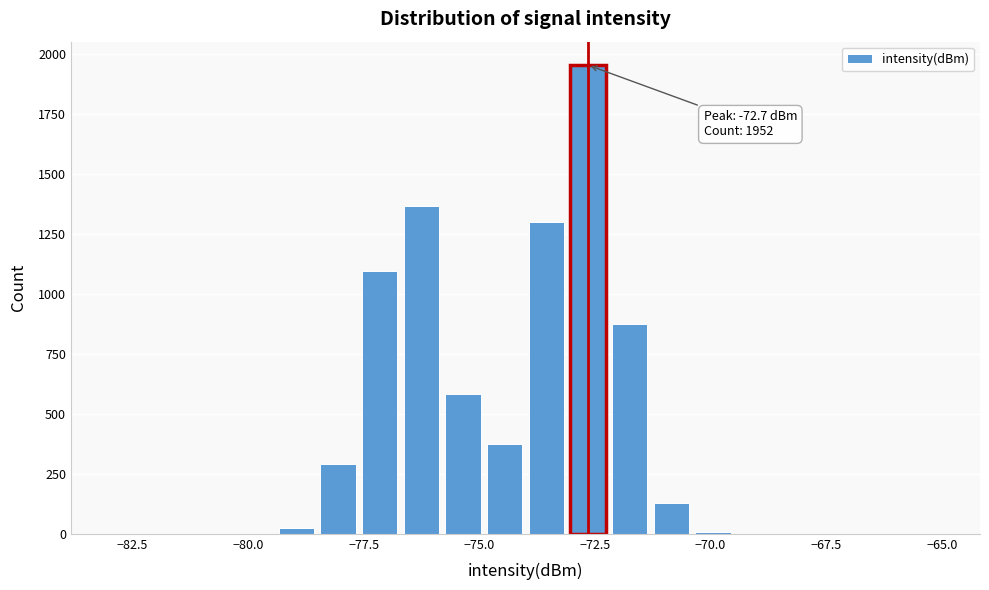

Around what value on the x-axis is the tallest bar? Give the approximate position of its centre, as read against the axis.

-72.5